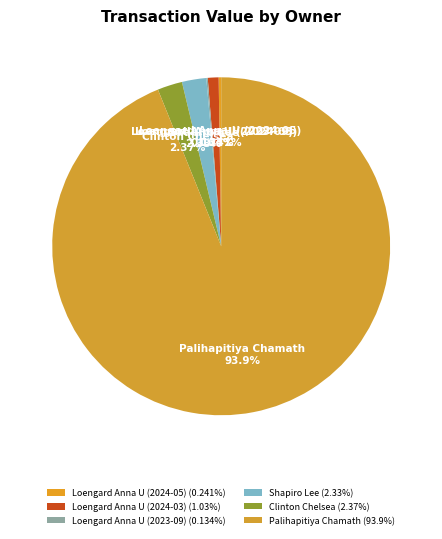

What is the ratio of the value at Loengard Anna U (2024-03) to the value at Clinton Chelsea?

0.4